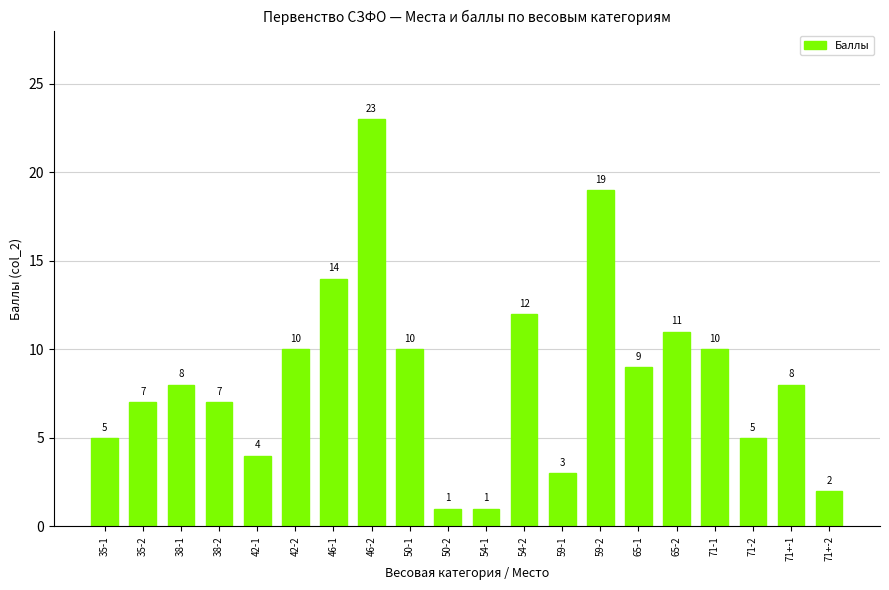

What is the label of the 10th bar from the left?

50-2